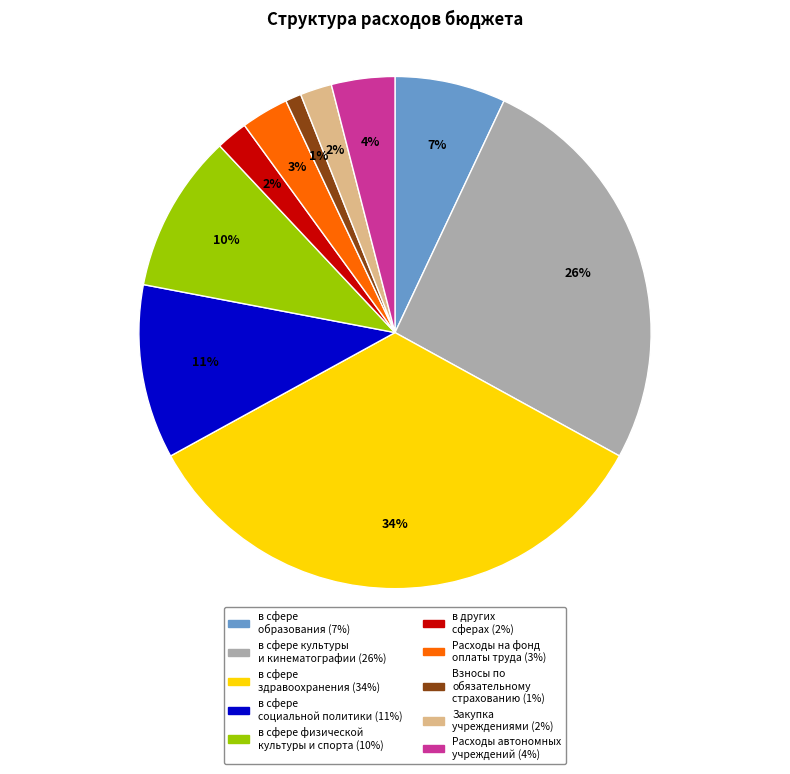

To the nearest percent, what is the difference between the largest and smallest slice percentages?

33%